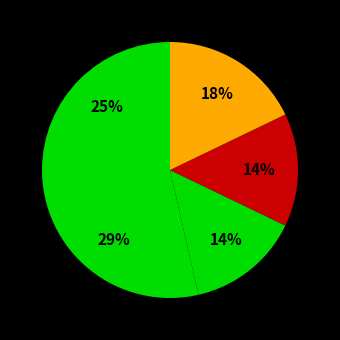

To the nearest percent, what is the average slice percentage?

20%